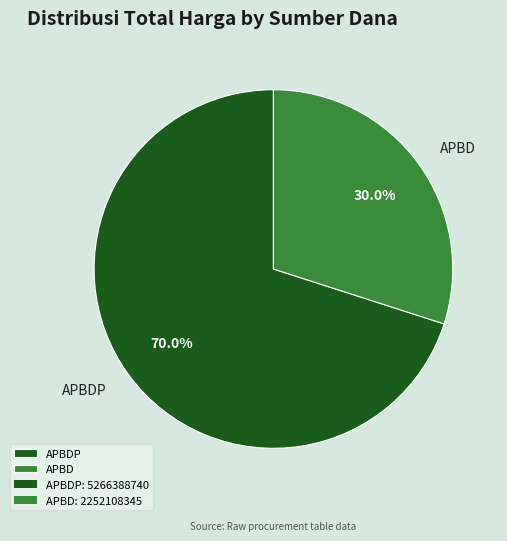

Rank the categories by value from highest to lowest.

APBDP, APBD